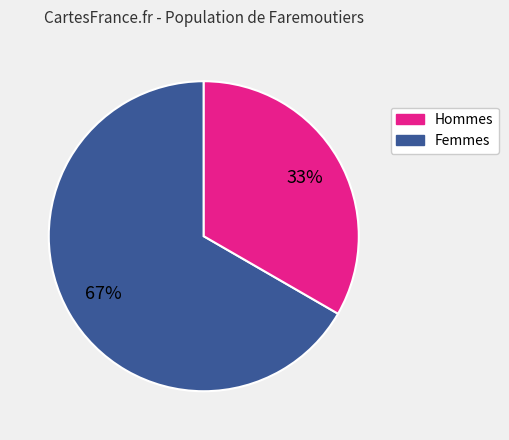

Count the number of slices in the pie.

2